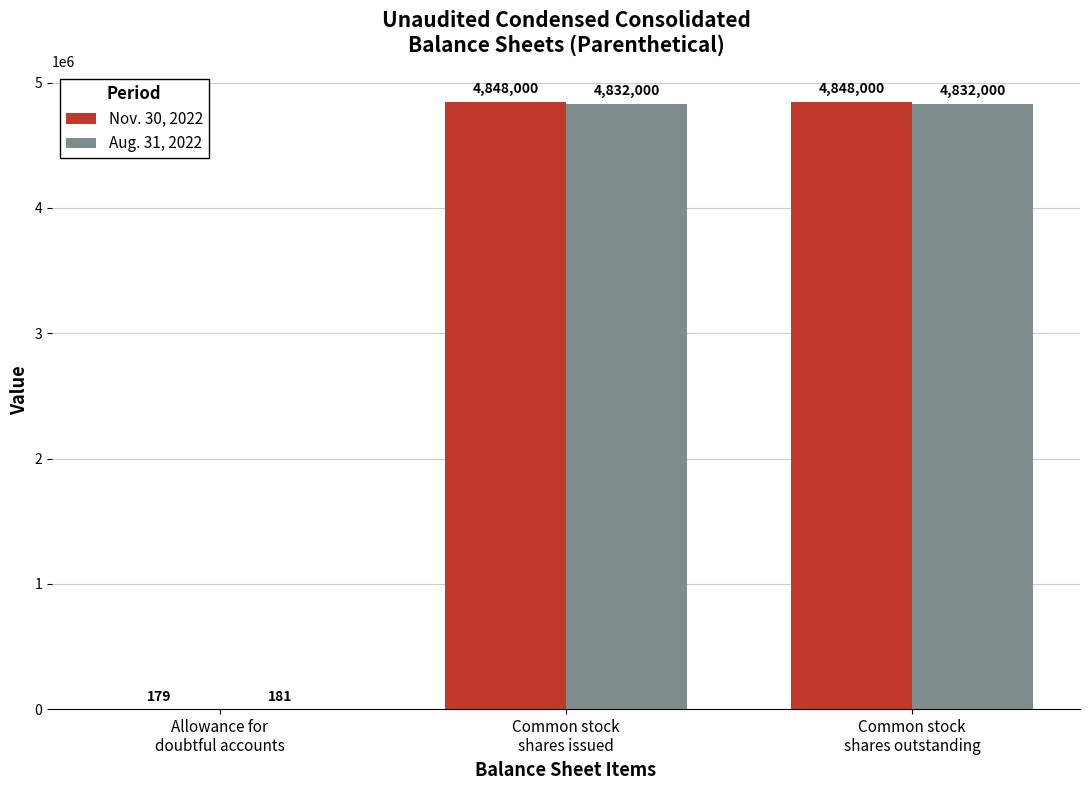

Which series has the largest total across all categories?

Nov. 30, 2022